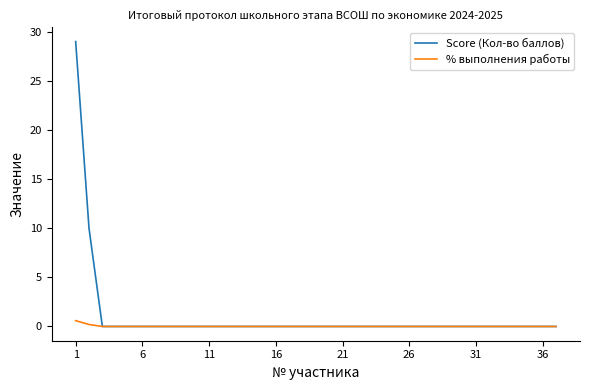

What is the greatest value displayed?

29.0